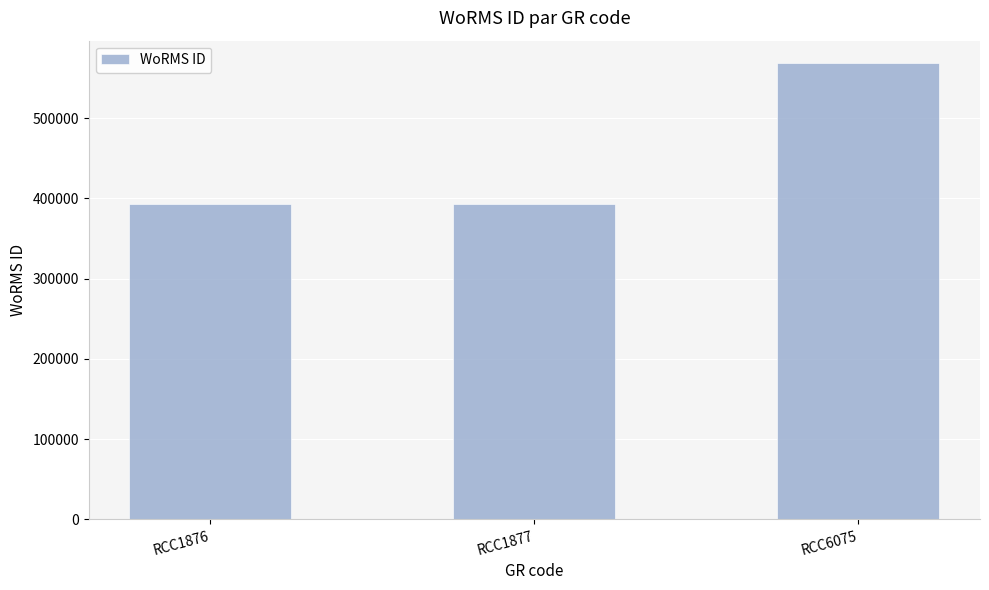

Approximately how many times larger is the value at RCC6075 compared to RCC1876?

1.4